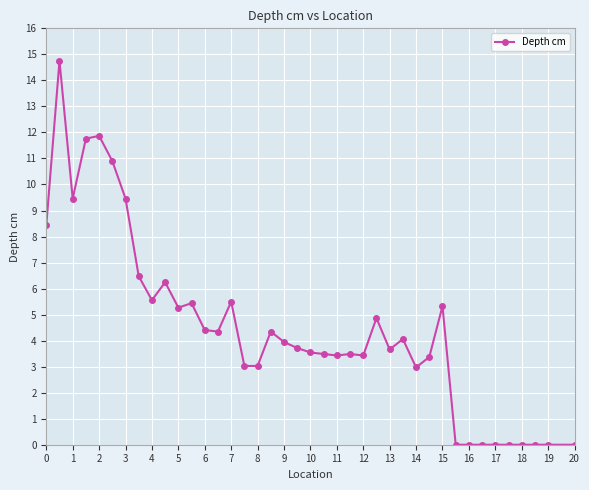

True or false: there are more than 0 points higher than both neighbors.

True